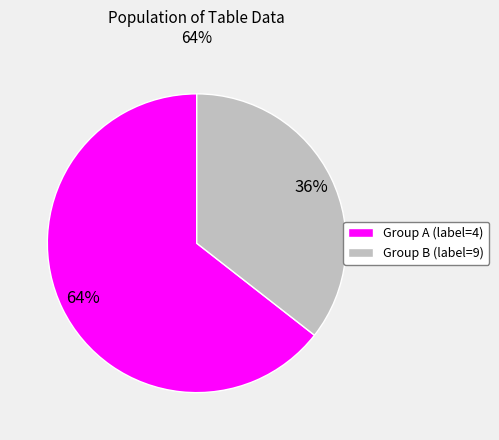

How many slices are in this pie chart?

2